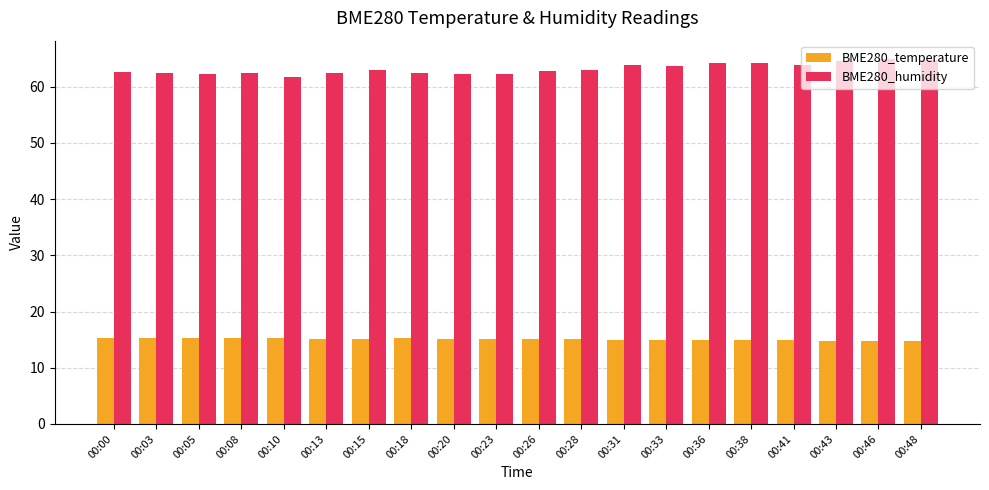

True or false: BME280_temperature has a value of 14.9 at 00:36.

True